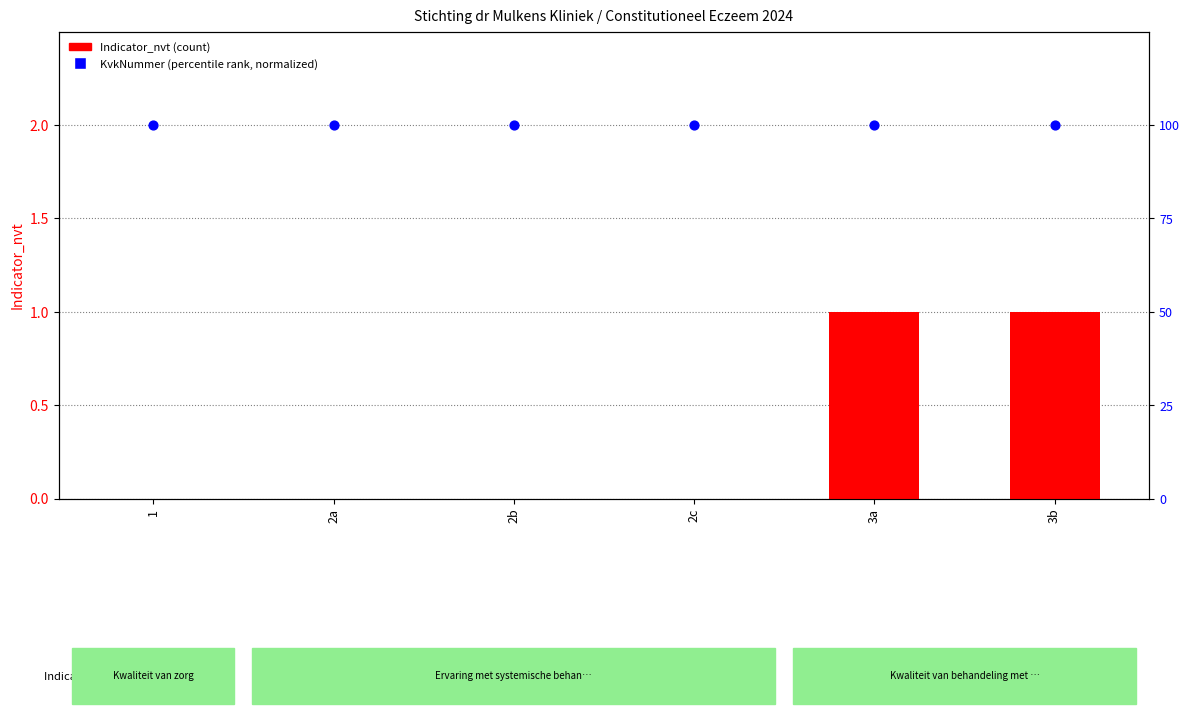

At which category is the sum across all series the highest?

3a